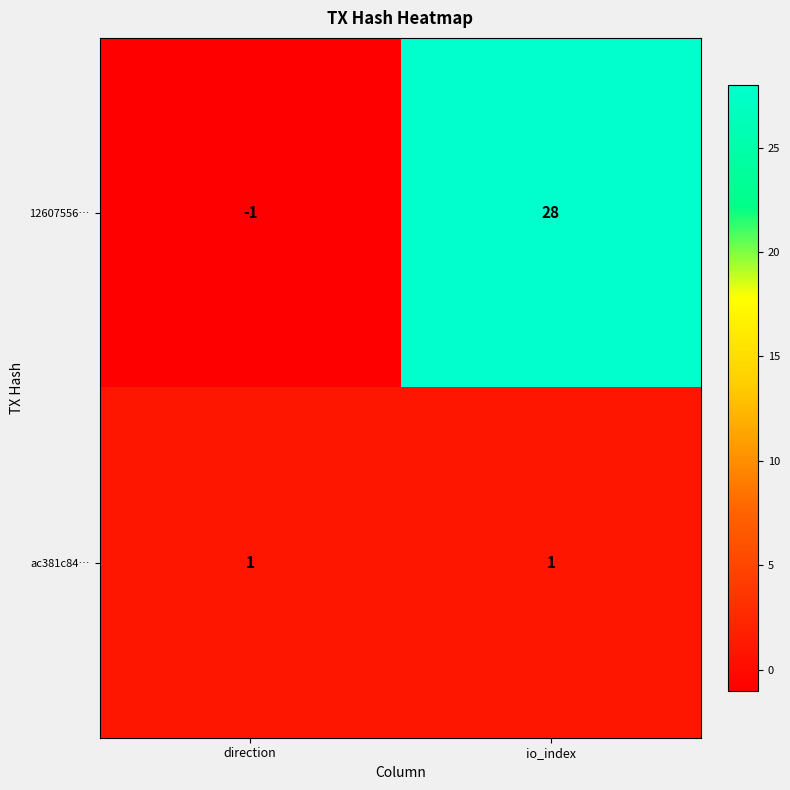

Which series has the widest spread of values?

12607556…